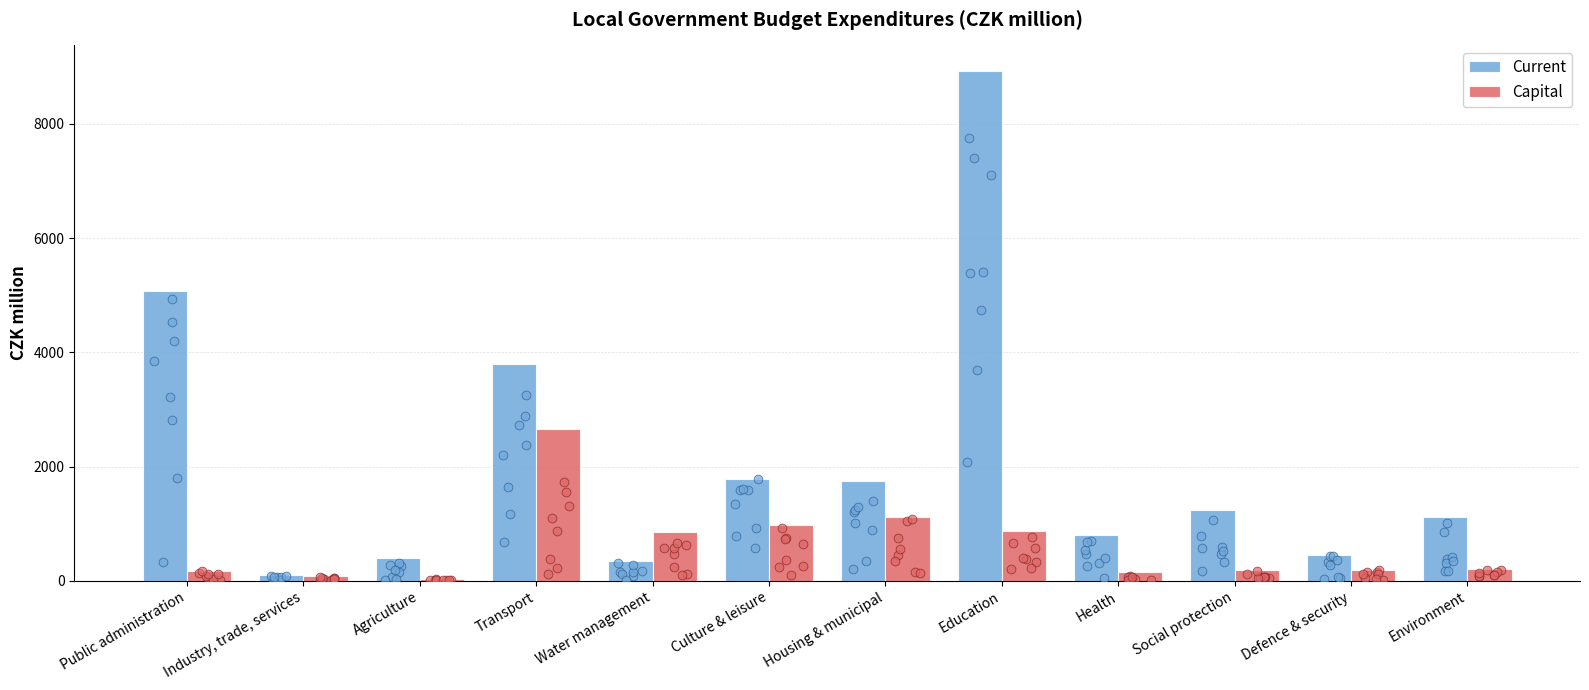

Which series reaches the maximum Y coordinate?

Current